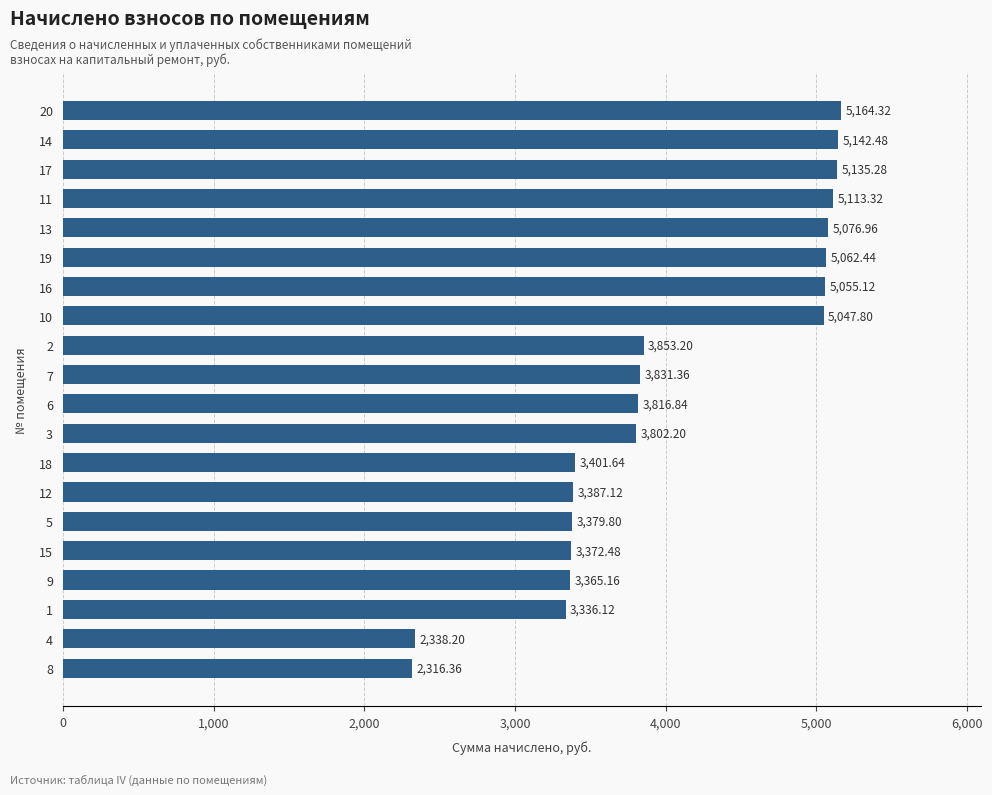

How many data points does each series have?

20